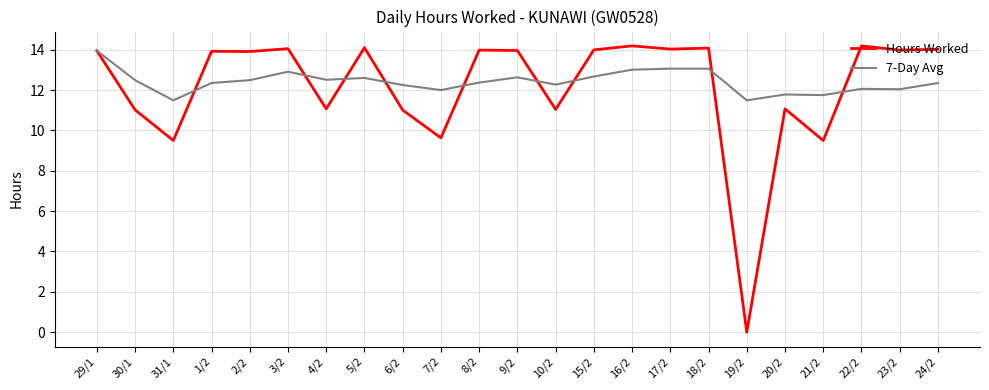

At which label does Hours Worked reach its minimum?

19/2